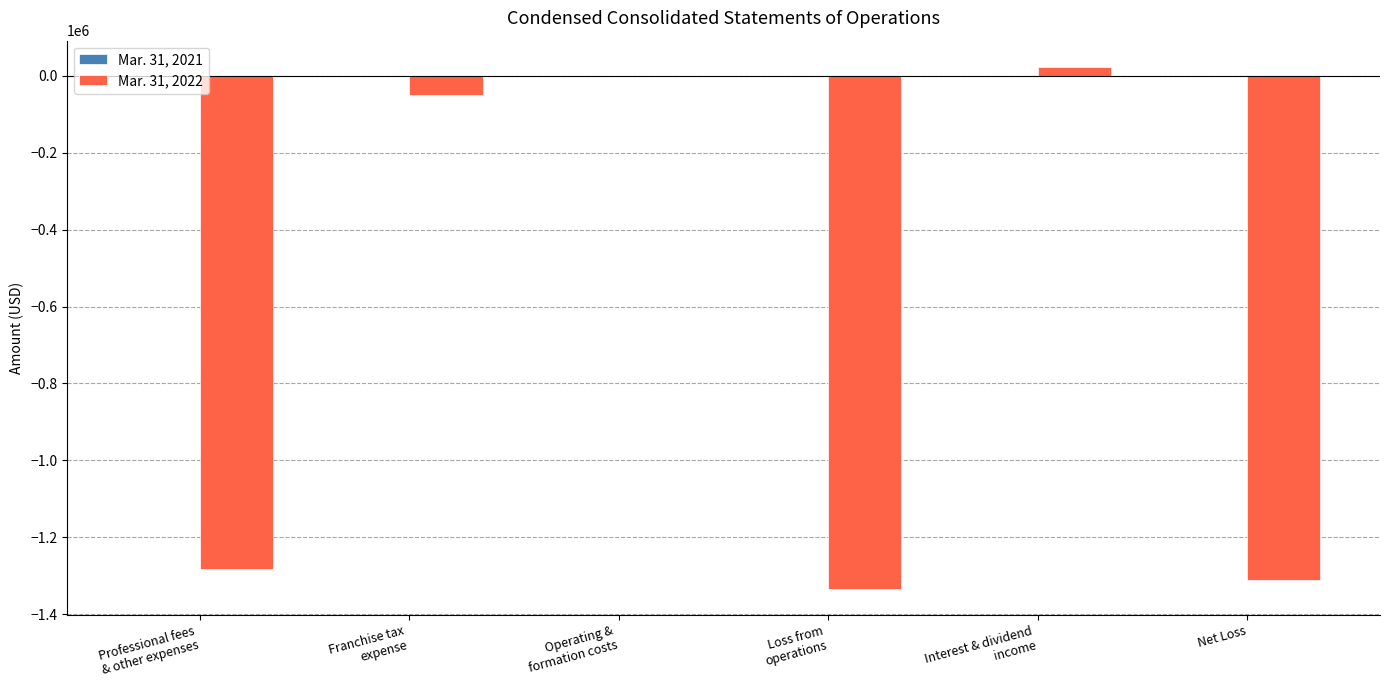

What is the difference between the Mar. 31, 2022 values at Loss from
operations and Professional fees
& other expenses?

50269